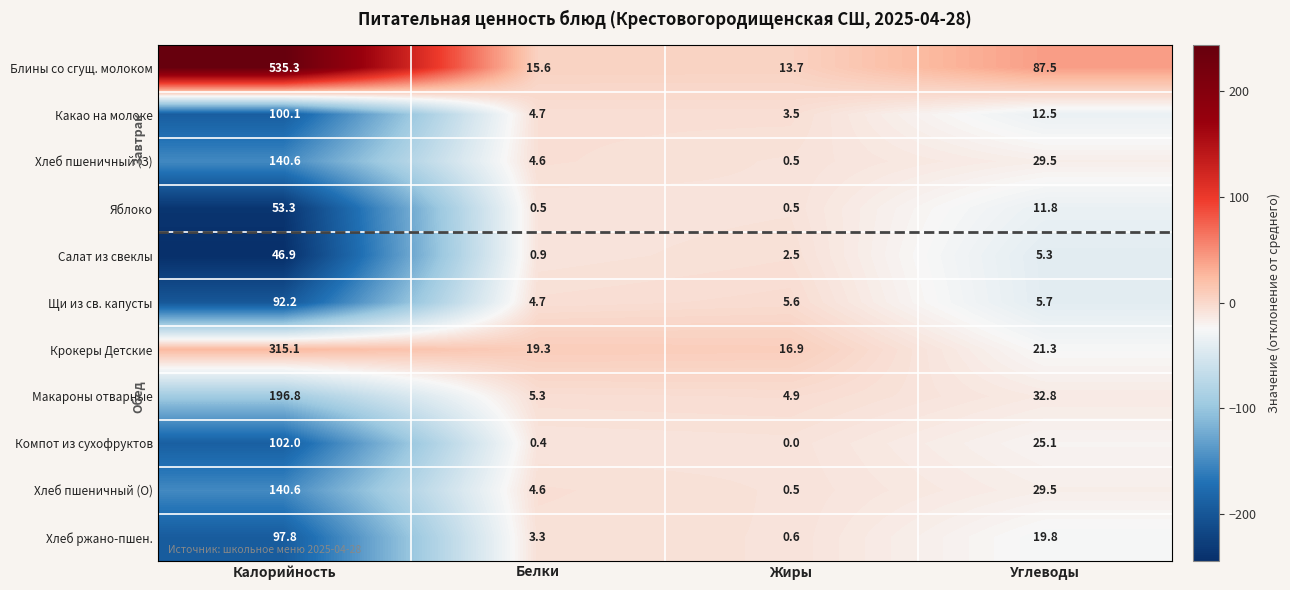

Count the number of categories in the chart.

4